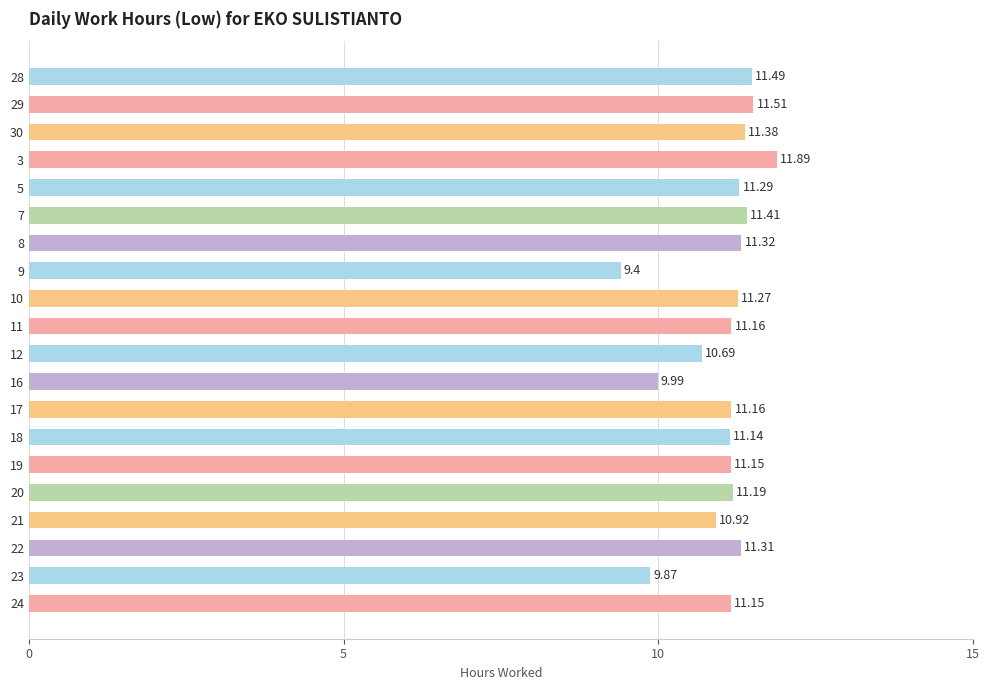

Count the number of categories in the chart.

20